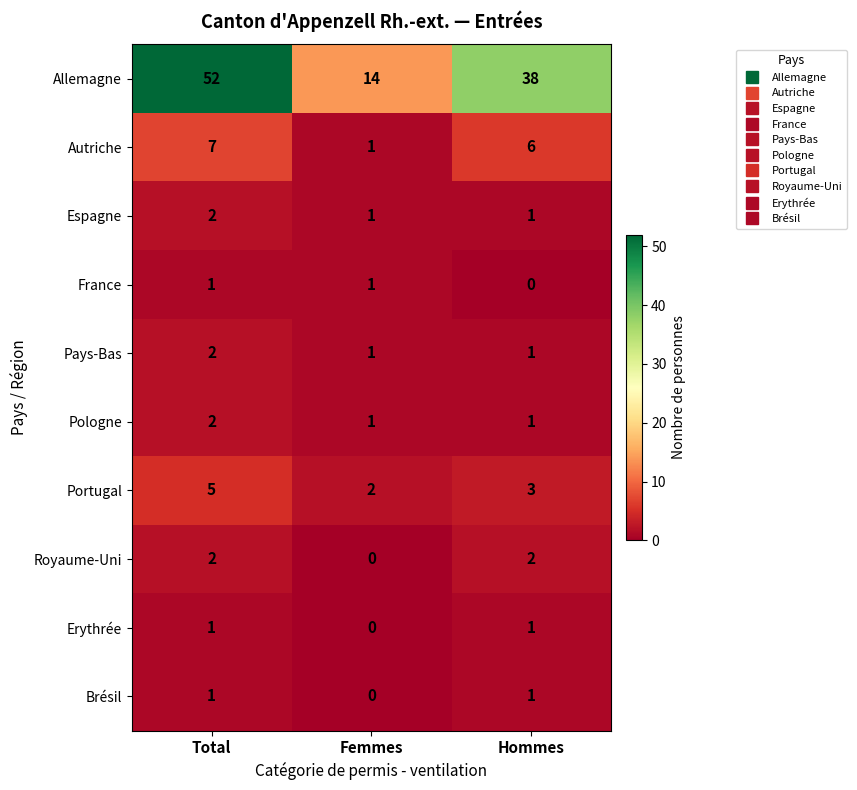

At which label is Allemagne closest to 33?

Hommes